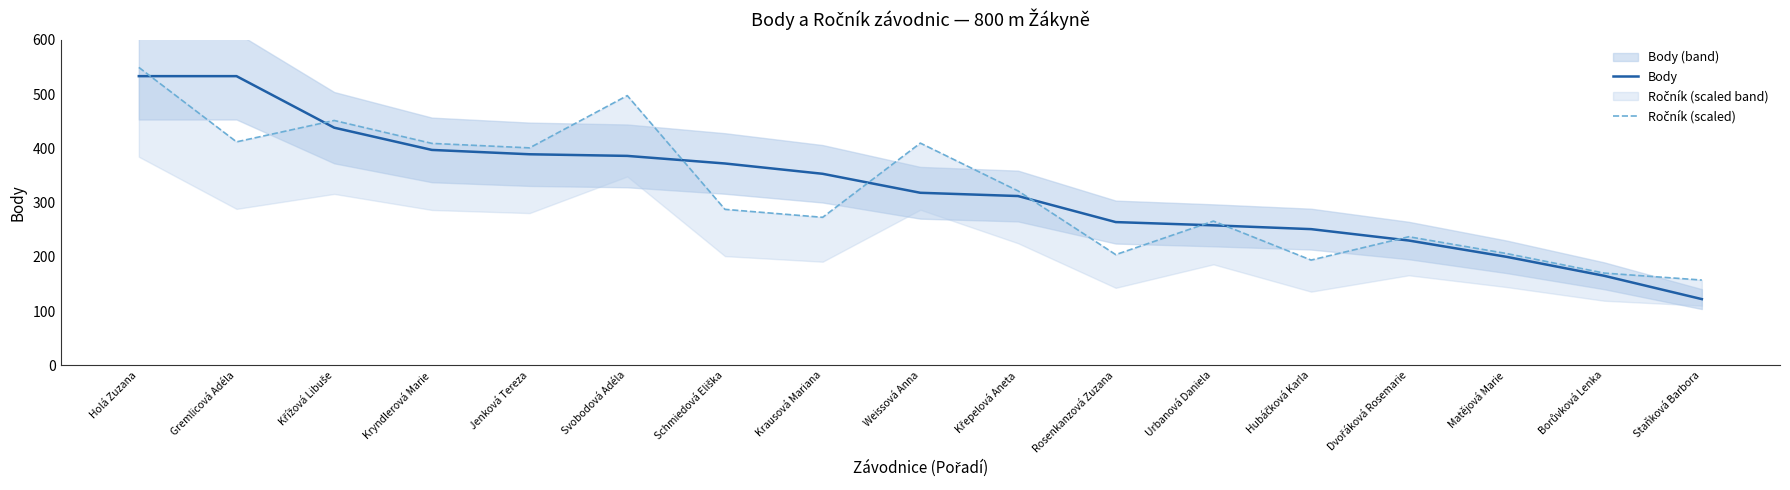

Where is the first local maximum for Ročník (scaled)?

Křížová Libuše